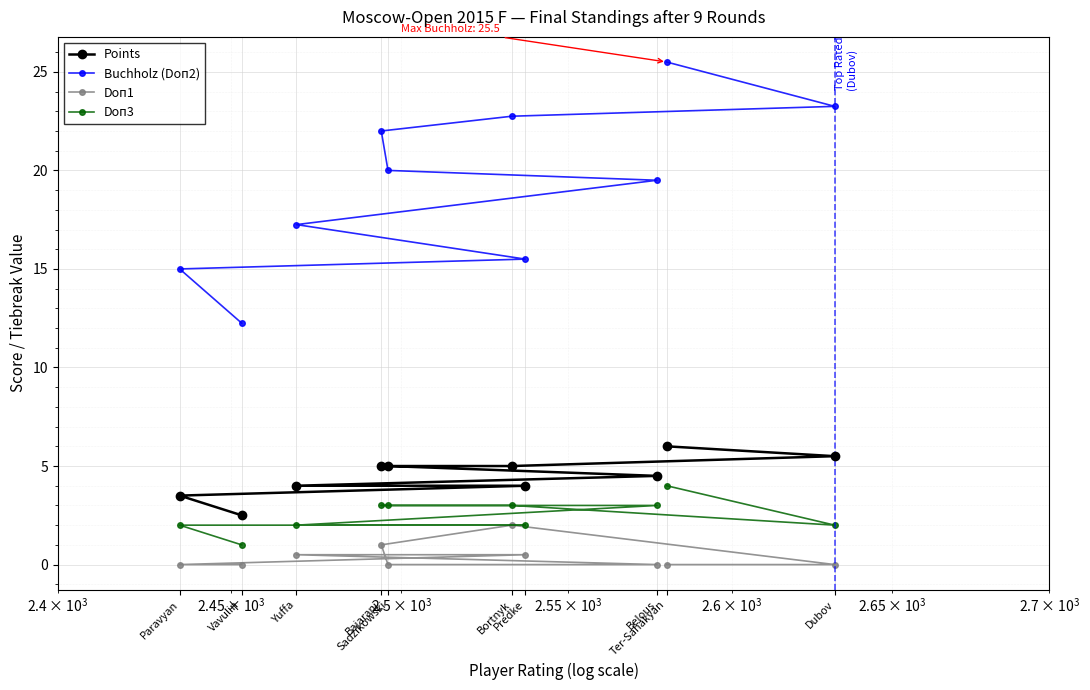

What are all the series names shown in the legend?

Points, Buchholz (Doп2), Doп1, Doп3